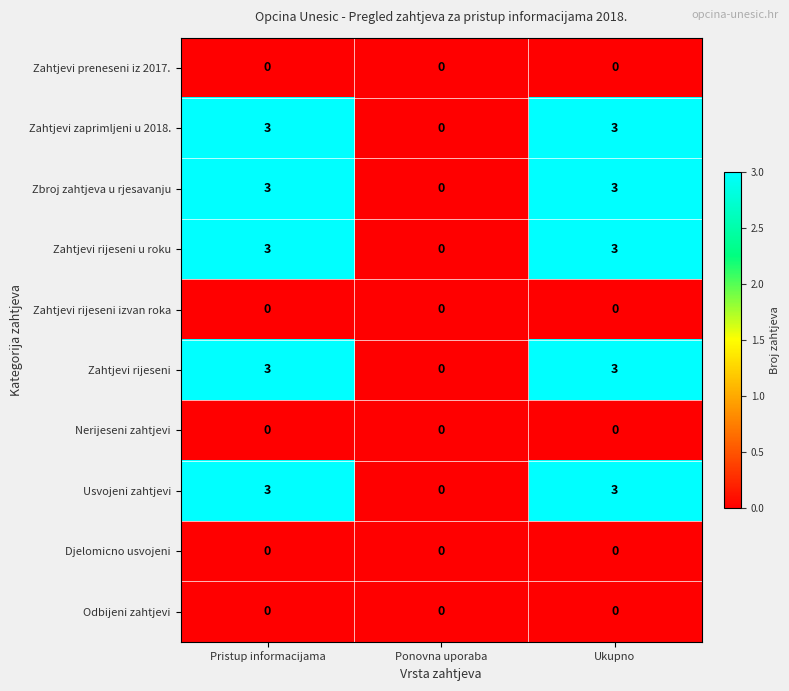

Reading left to right, extract all data points from this chart.

Zahtjevi preneseni iz 2017.: Pristup informacijama=0	Ponovna uporaba=0	Ukupno=0
Zahtjevi zaprimljeni u 2018.: Pristup informacijama=3	Ponovna uporaba=0	Ukupno=3
Zbroj zahtjeva u rjesavanju: Pristup informacijama=3	Ponovna uporaba=0	Ukupno=3
Zahtjevi rijeseni u roku: Pristup informacijama=3	Ponovna uporaba=0	Ukupno=3
Zahtjevi rijeseni izvan roka: Pristup informacijama=0	Ponovna uporaba=0	Ukupno=0
Zahtjevi rijeseni: Pristup informacijama=3	Ponovna uporaba=0	Ukupno=3
Nerijeseni zahtjevi: Pristup informacijama=0	Ponovna uporaba=0	Ukupno=0
Usvojeni zahtjevi: Pristup informacijama=3	Ponovna uporaba=0	Ukupno=3
Djelomicno usvojeni: Pristup informacijama=0	Ponovna uporaba=0	Ukupno=0
Odbijeni zahtjevi: Pristup informacijama=0	Ponovna uporaba=0	Ukupno=0